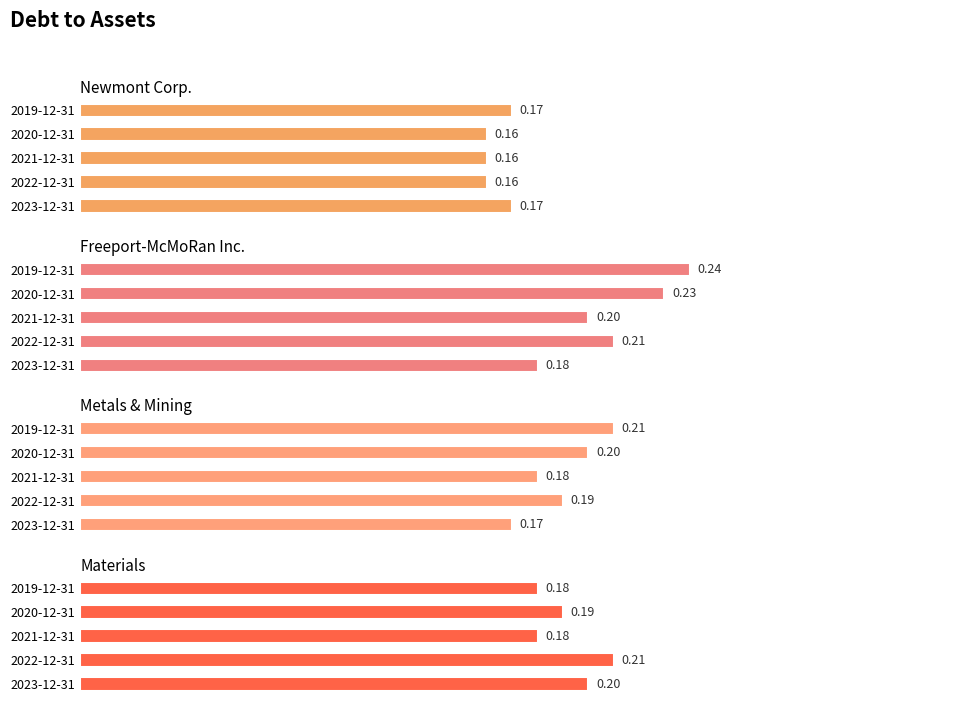

The Metals & Mining series shows 0.1 at 2020-12-31. True or false?

False